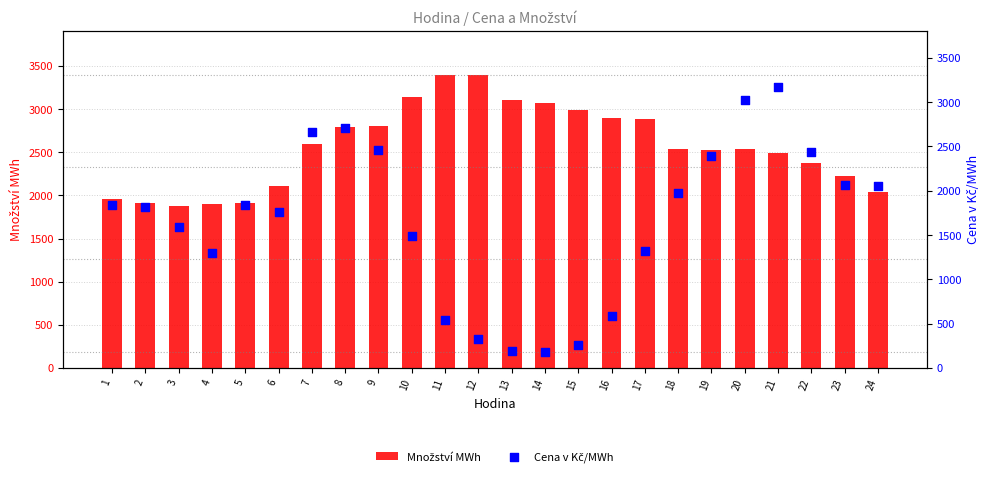

At how many categories does at least one series exceed 3016?

7